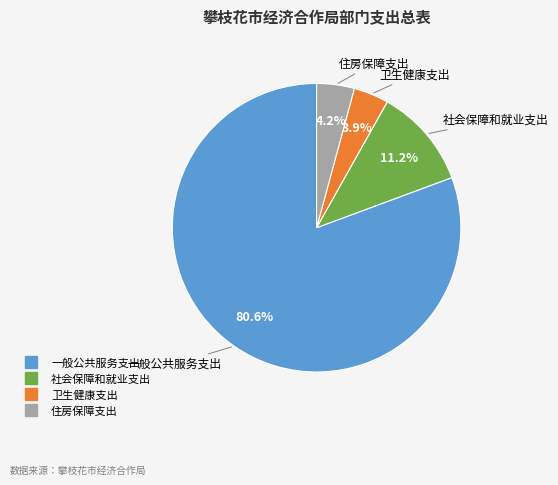

To the nearest percent, what percentage of the pie is 社会保障和就业支出?

11%